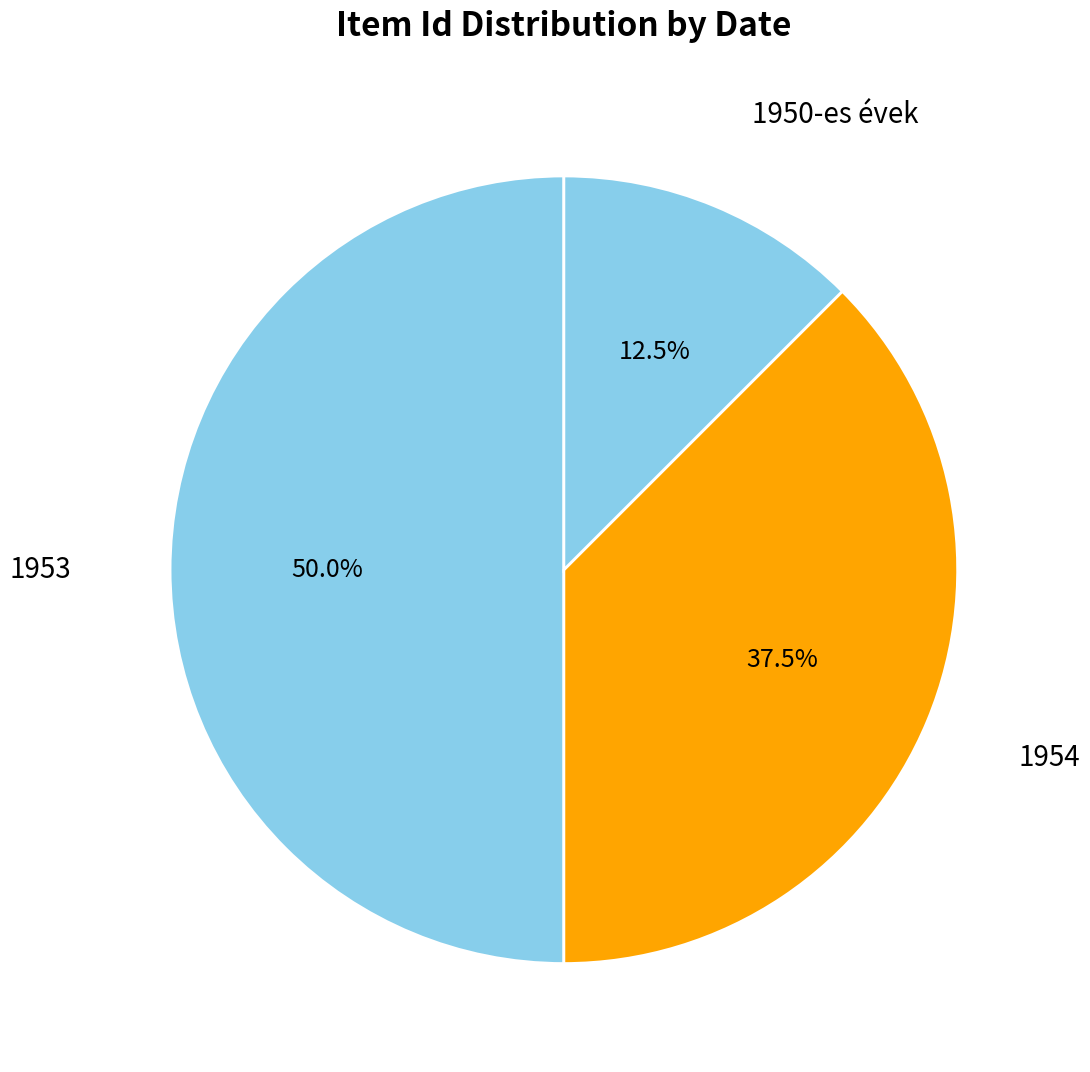

What portion of the pie excludes 1954?

62.5%